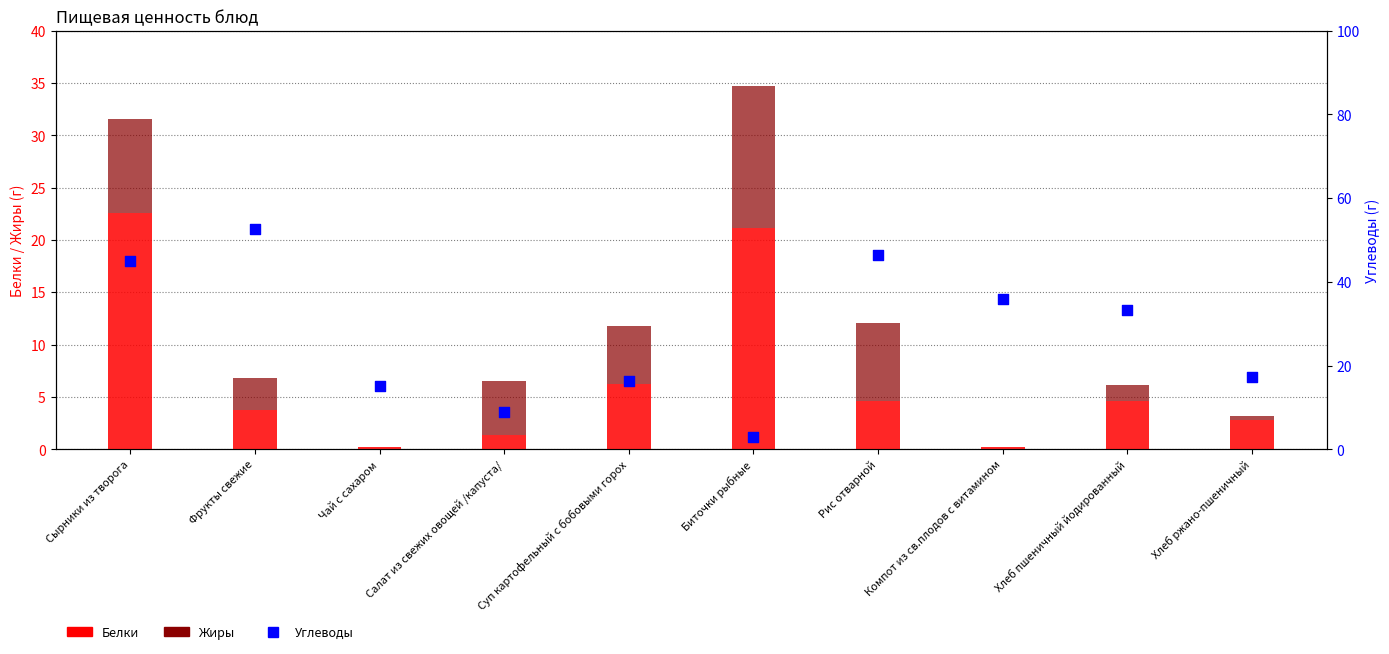

Which series has the largest total across all categories?

Углеводы